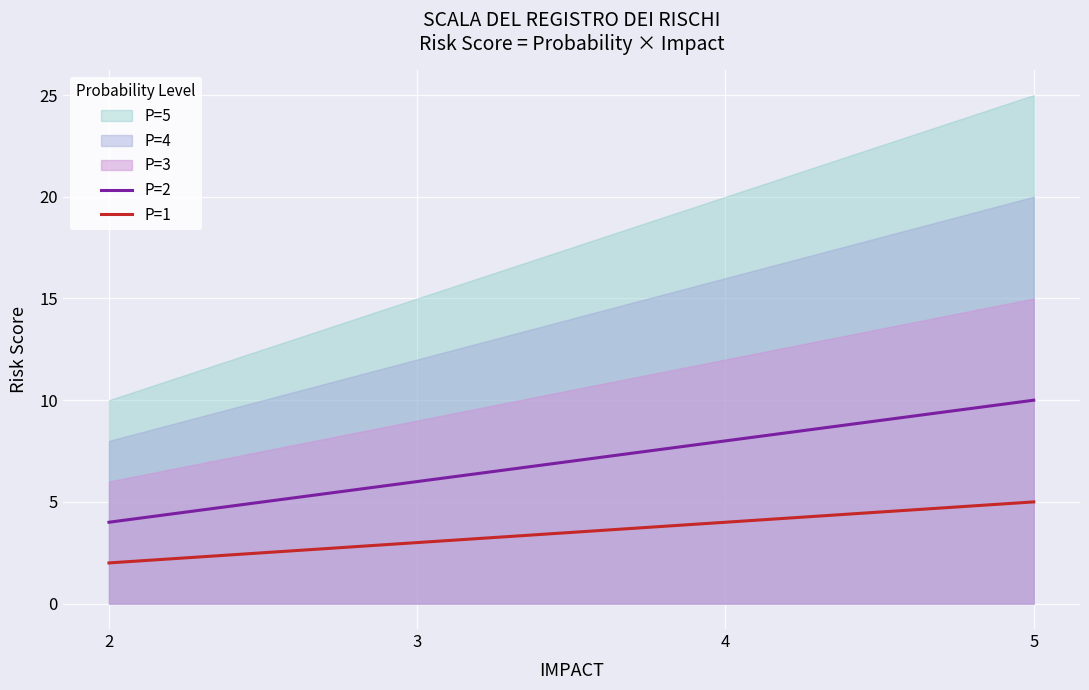

True or false: P=2 and P=1 intersect in this chart.

False